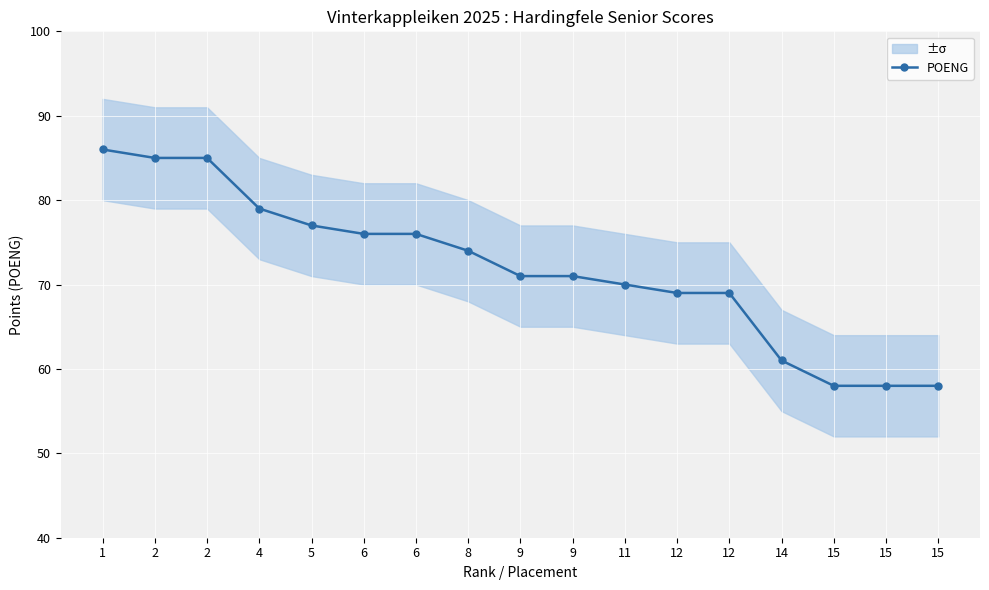

Is it true that the value at 14 is 81?

False